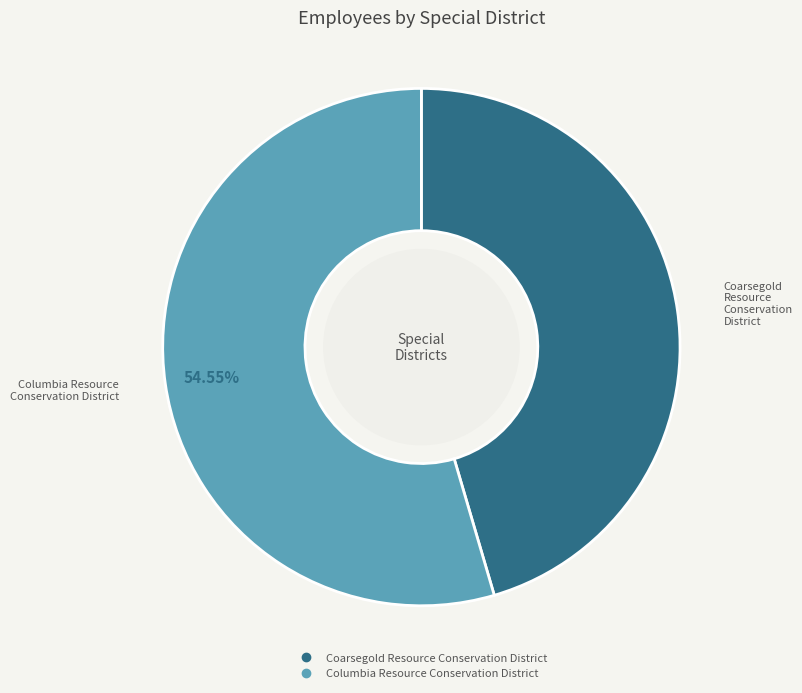

Between Coarsegold Resource Conservation District and Columbia Resource Conservation District, which is larger?

Columbia Resource Conservation District